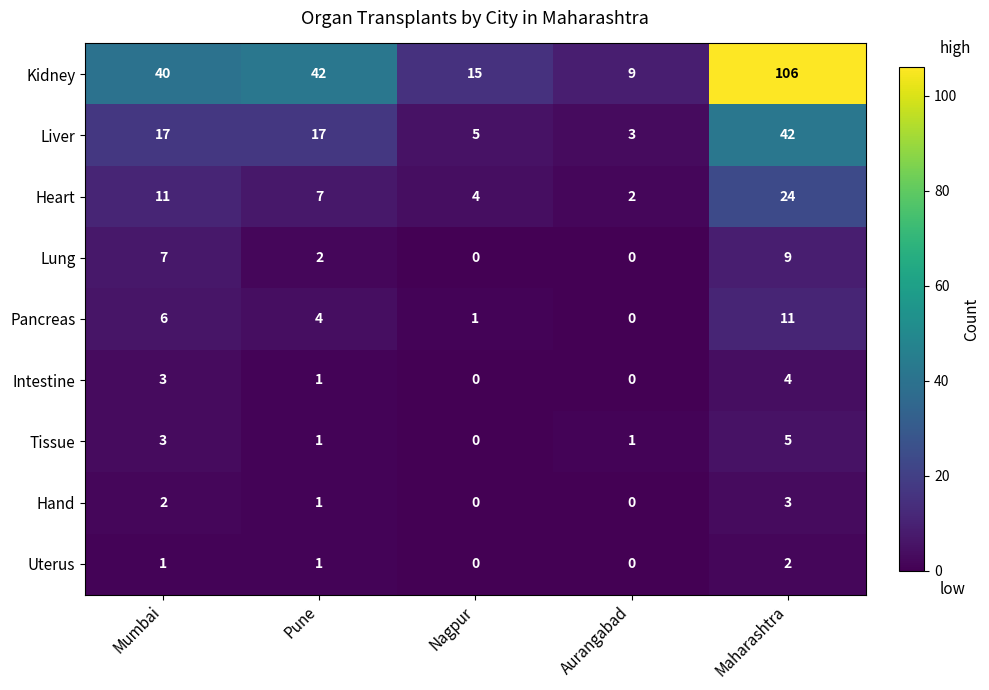

Which series has the largest range (max minus min)?

Kidney